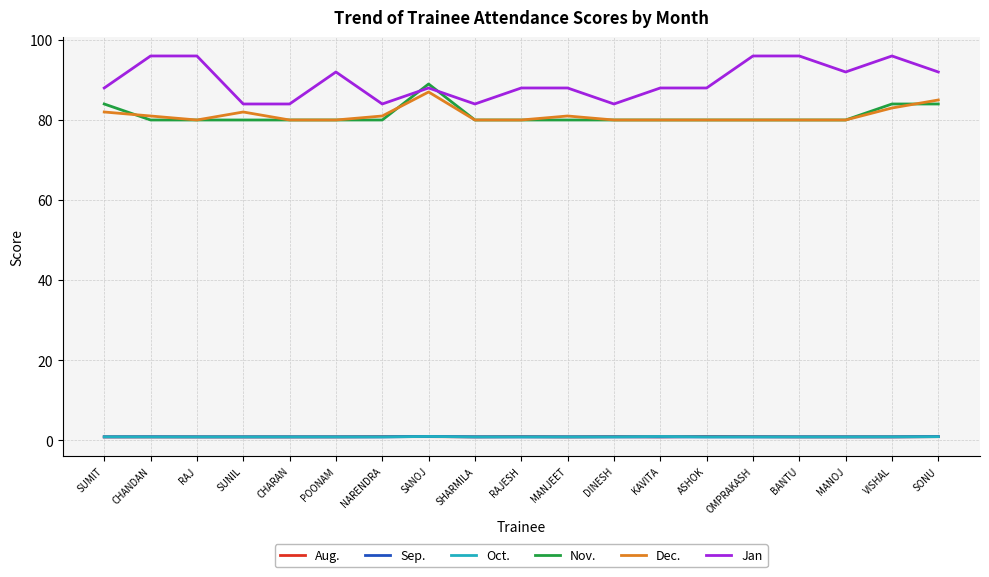

The value of Jan at RAJESH is 88.0. True or false?

True